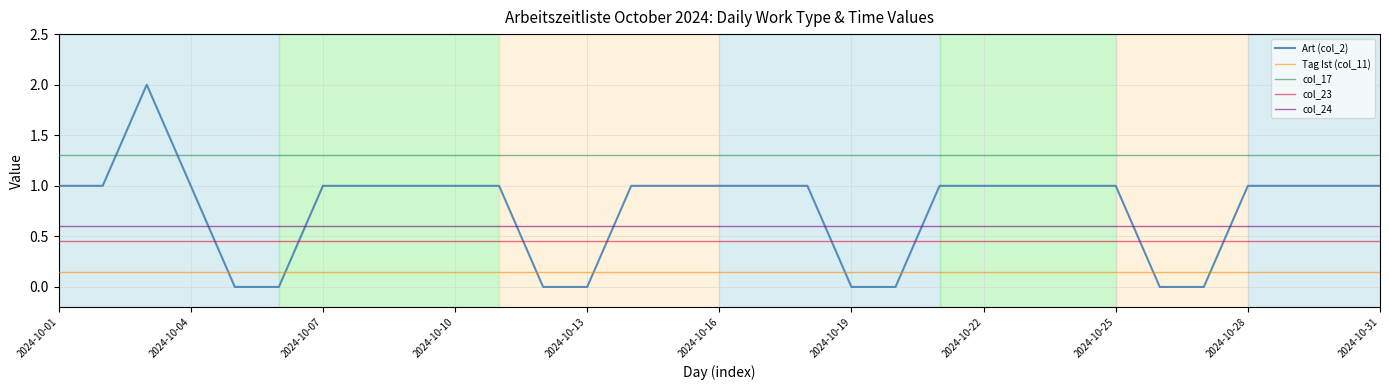

What is the difference between the maximum and minimum values in the Art (col_2) series?

2.0